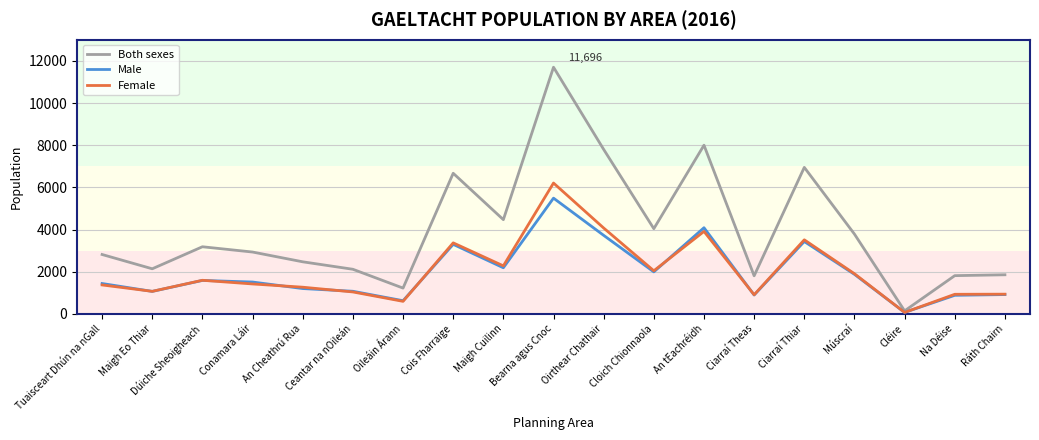

What is the minimum value for Male?

74